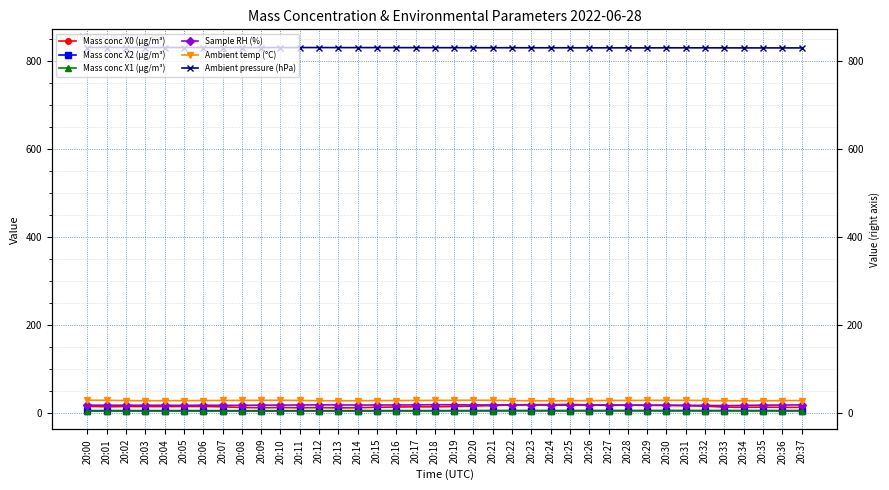

How many data points does each series have?

38